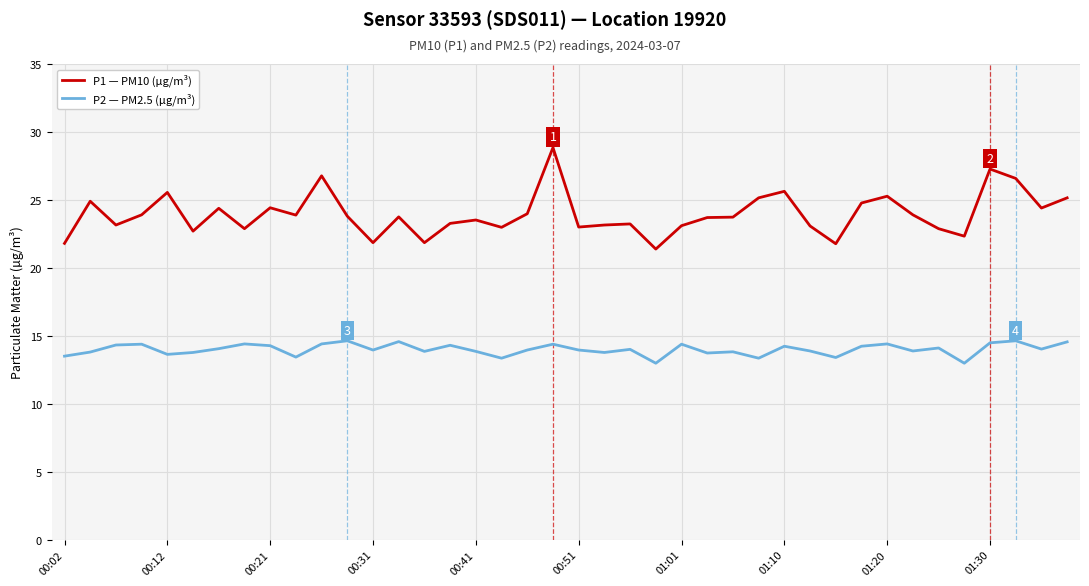

Which series has the widest spread of values?

P1 — PM10 (µg/m³)